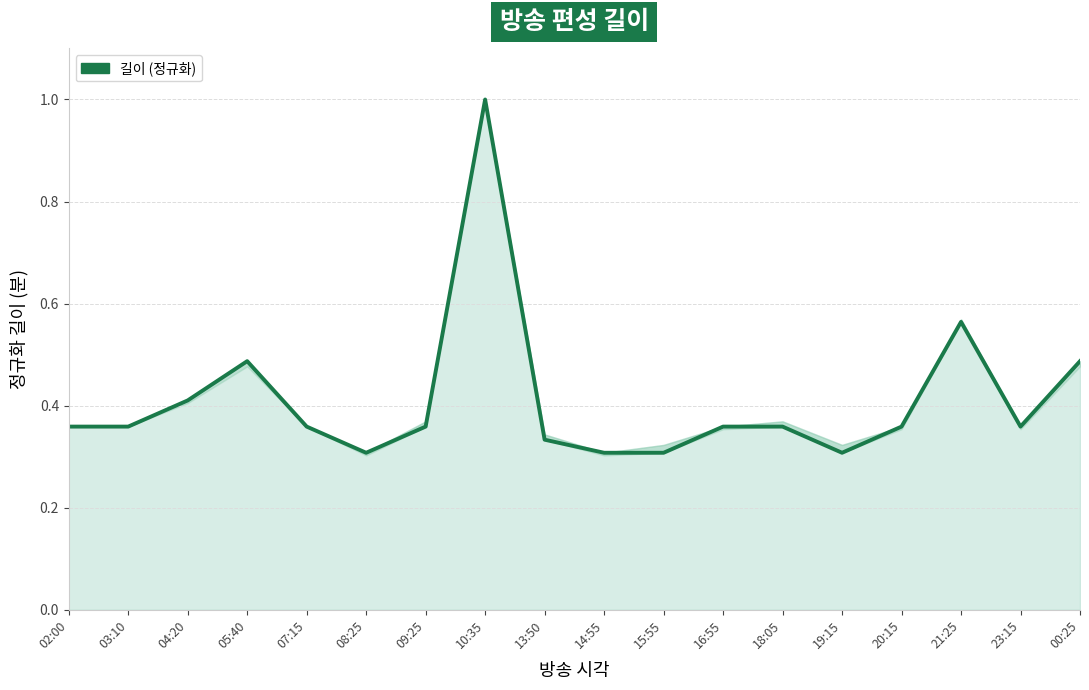

Count the number of categories in the chart.

18